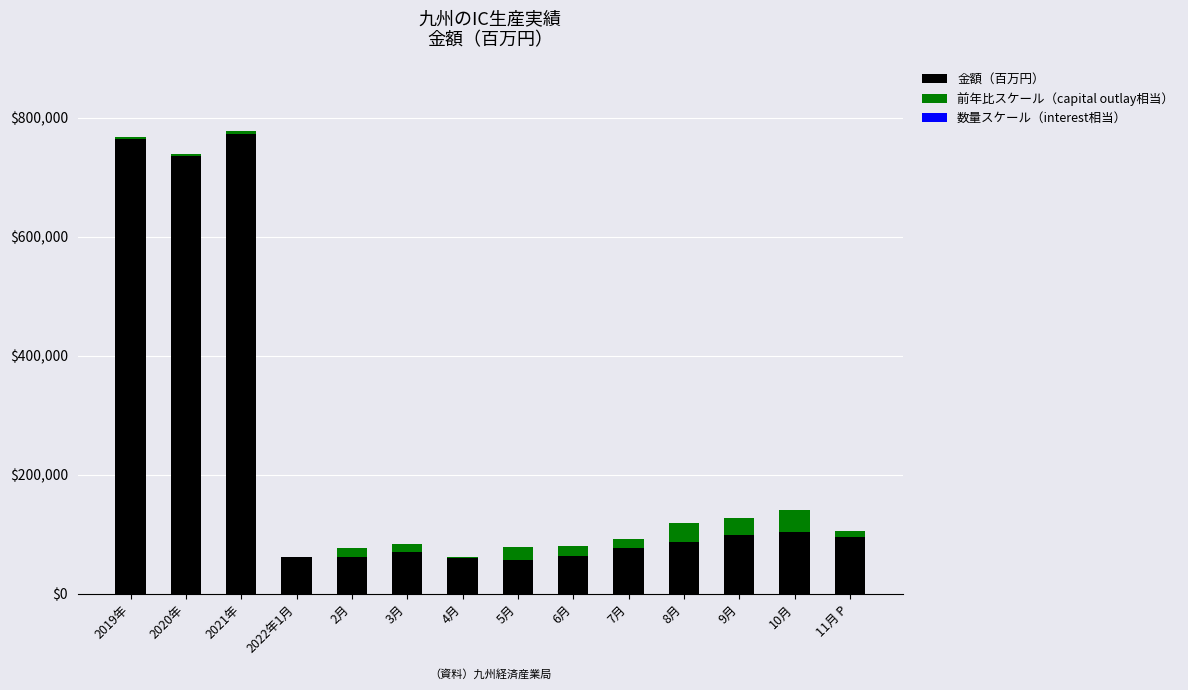

Where is 金額（百万円） nearest to the value 415574?

10月